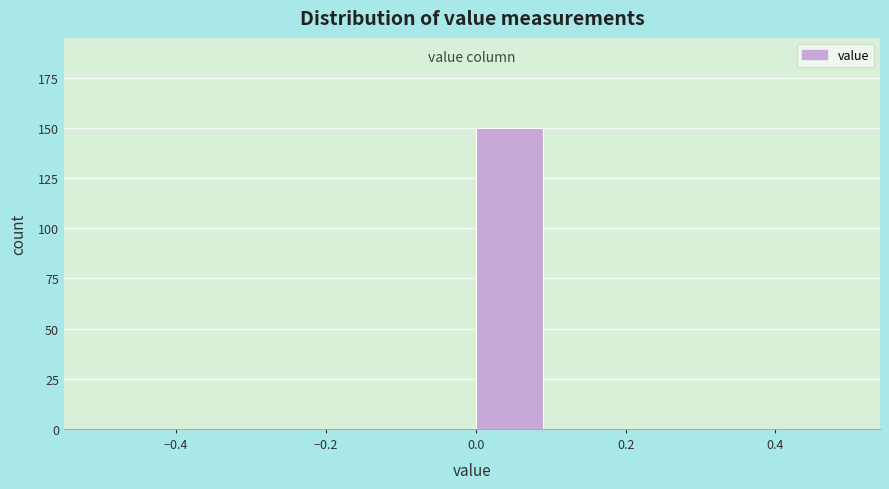

Over which range of the x-axis is the bar tallest?

0.0 to 0.1